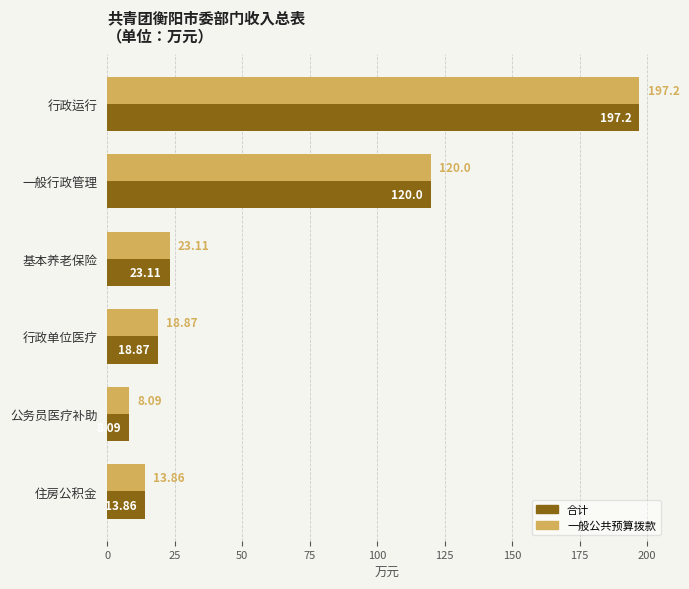

What is the total value across all series at 基本养老保险?

46.2